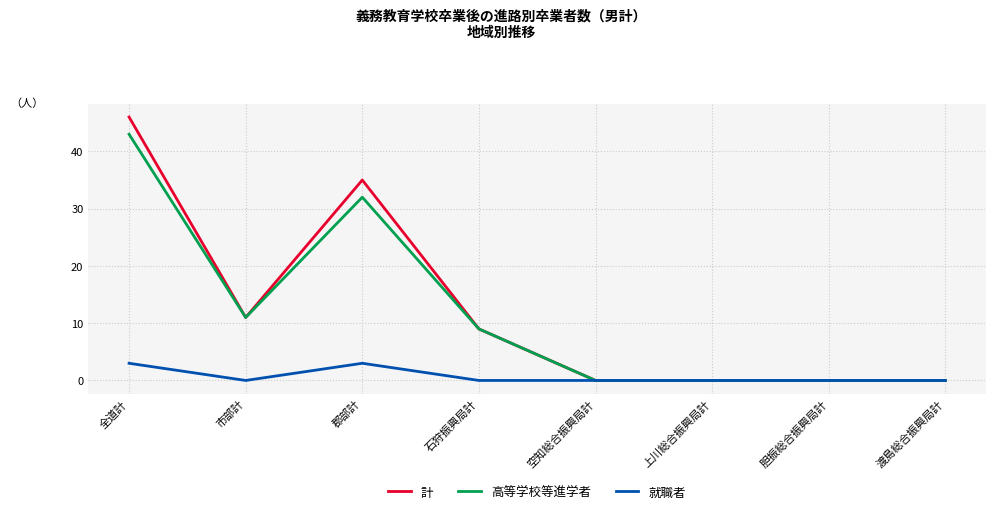

How many lines are shown in the chart?

3